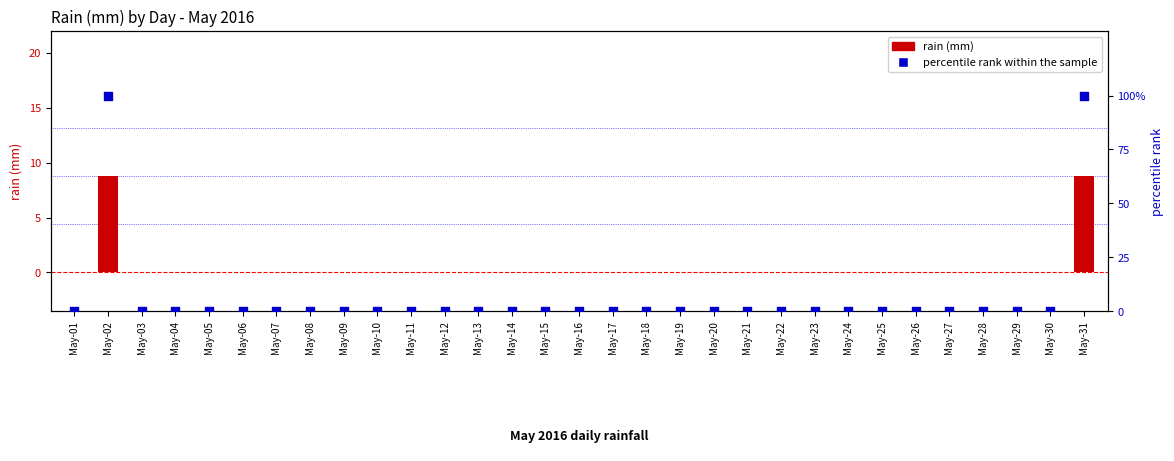

Which series has the largest Y range (max minus min)?

percentile rank within the sample